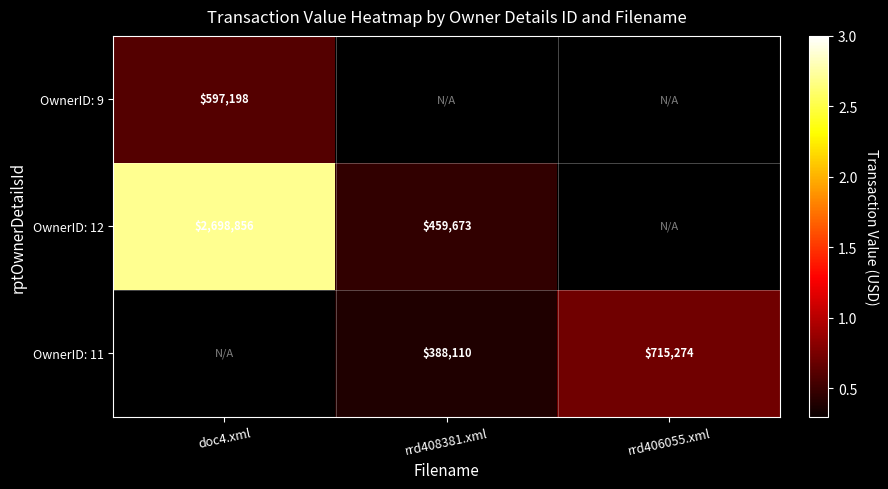

True or false: OwnerID: 12 has a value of 4730733 at doc4.xml.

False